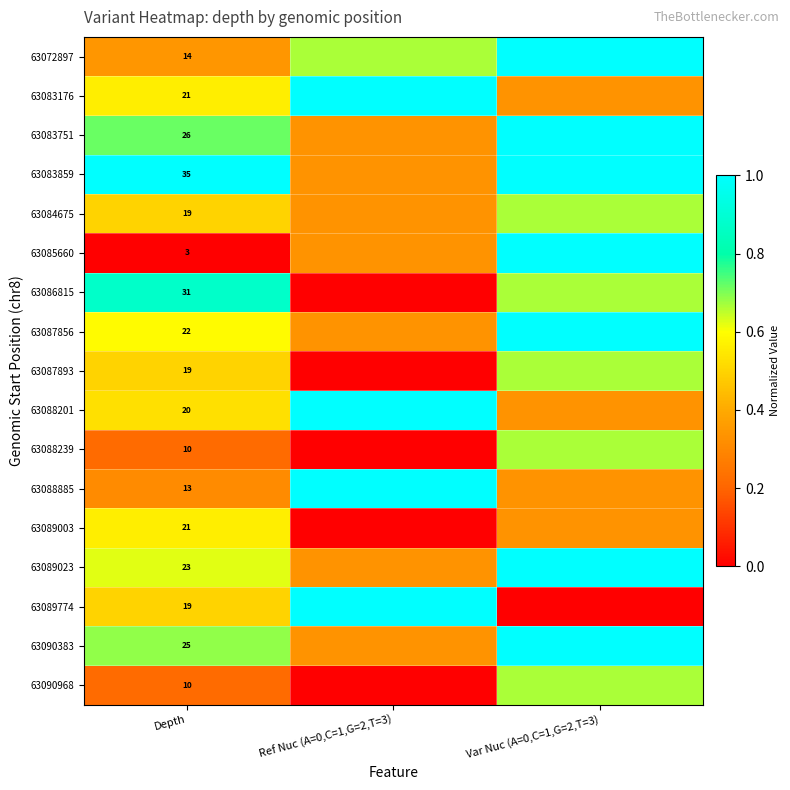

Which category has the lowest value across all series?

Depth